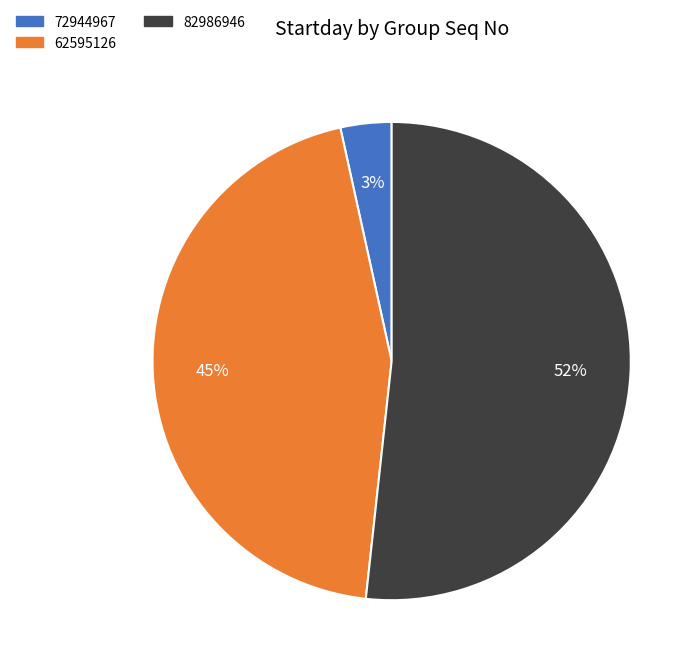

To the nearest percent, what percentage of the pie is 72944967?

3%